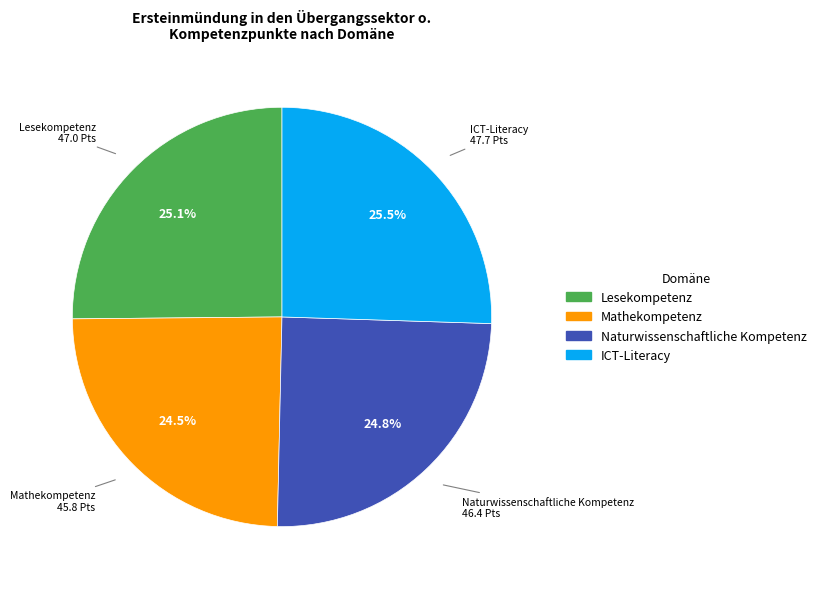

How much of the chart is everything except Lesekompetenz?

74.9%